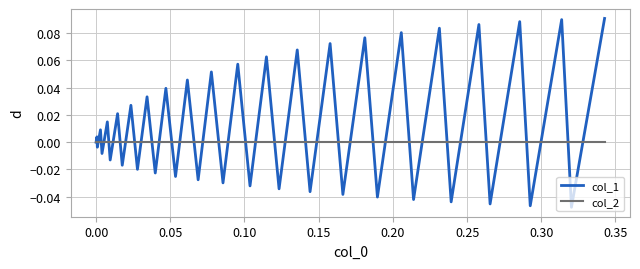

Which series has the widest spread of values?

col_1